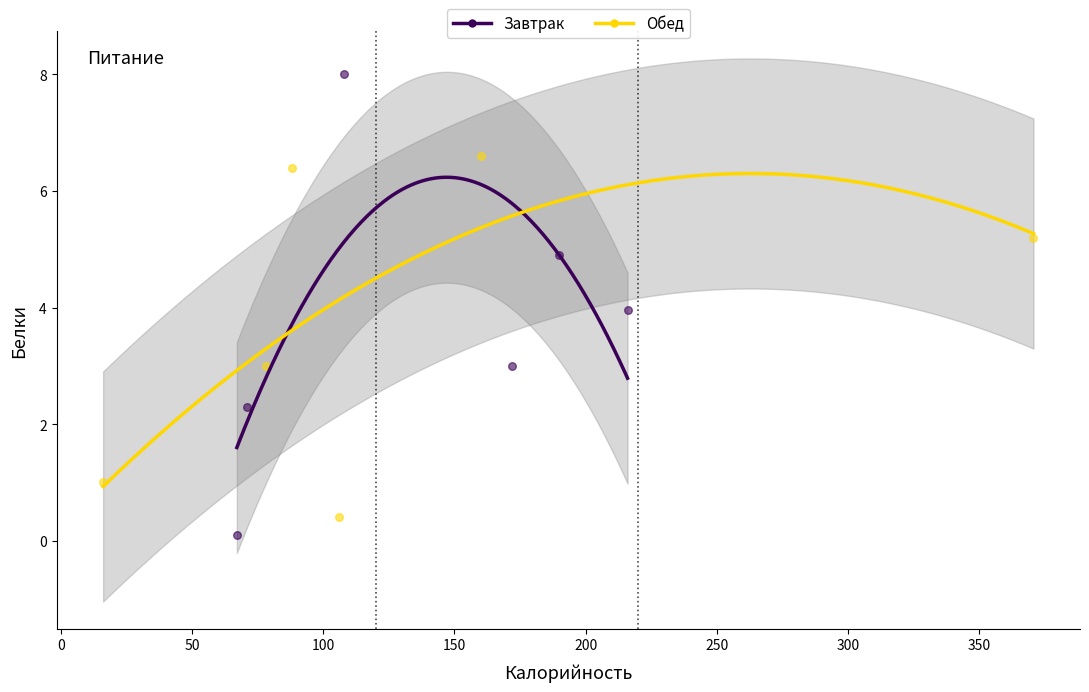

Which series reaches the maximum Y coordinate?

Завтрак